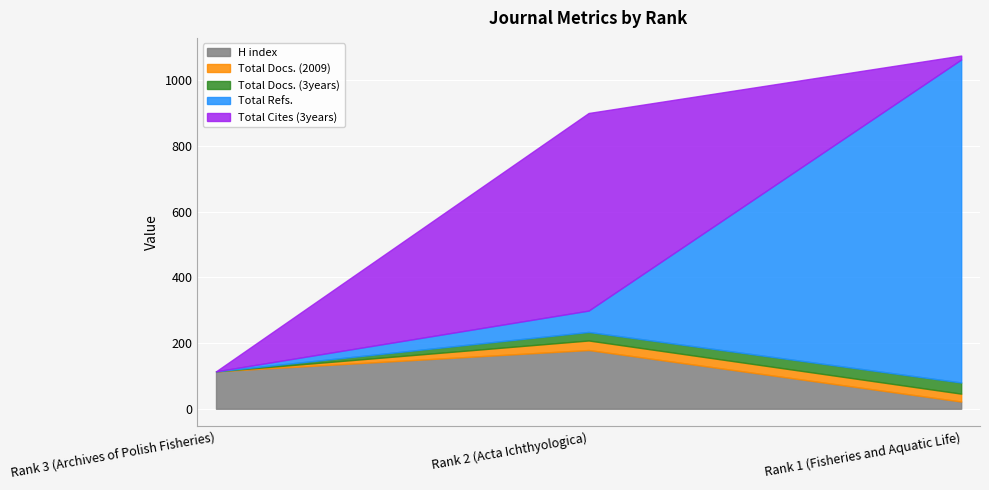

How many distinct data groups are displayed?

5